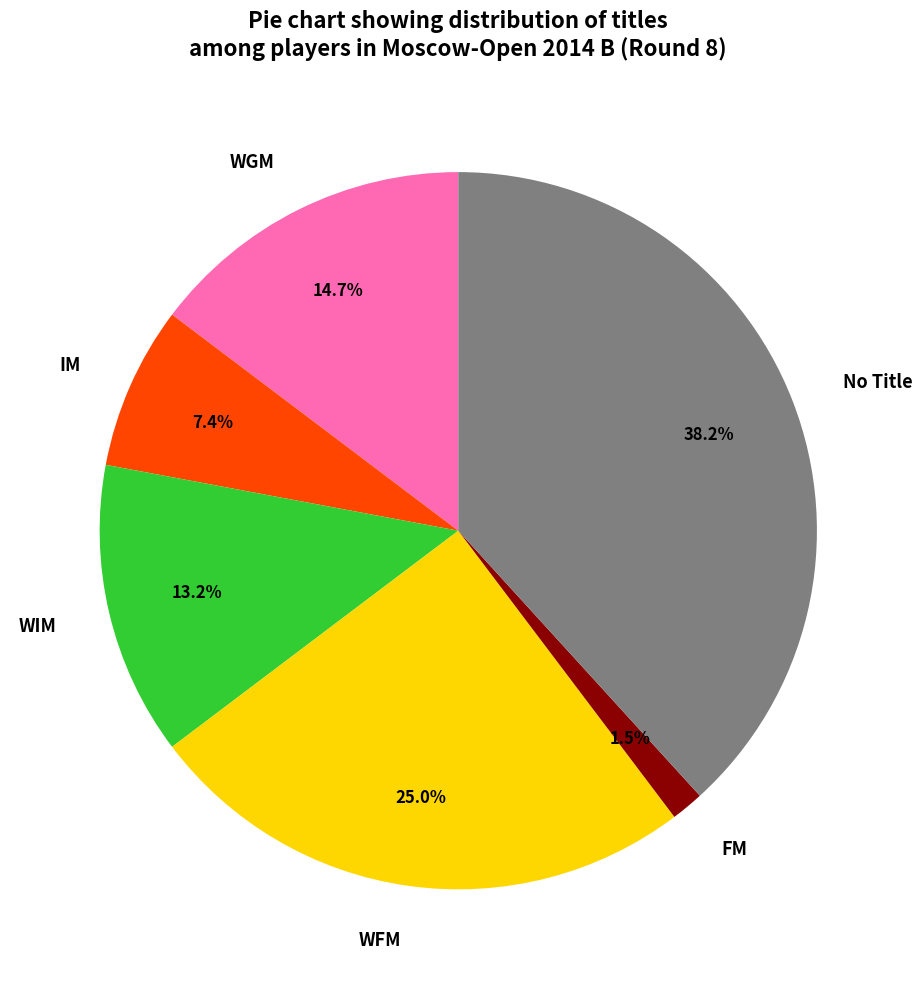

What portion of the pie excludes WIM?

86.8%